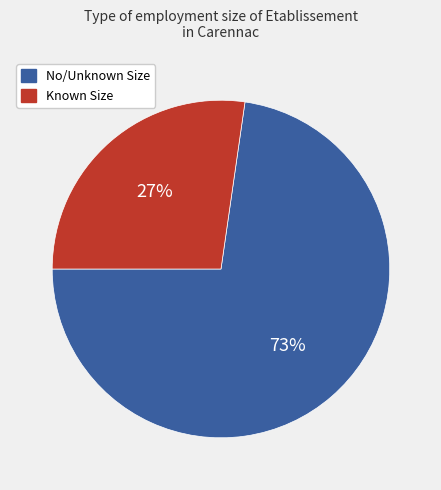

To the nearest percent, what is the average slice percentage?

50%